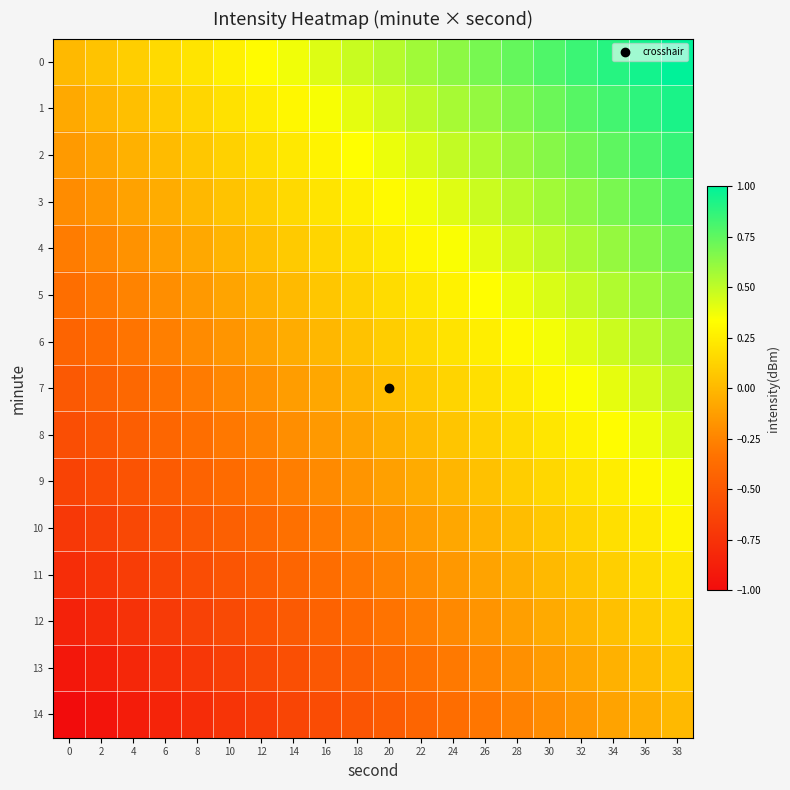

What is the total value across all series at 2?

-6.7